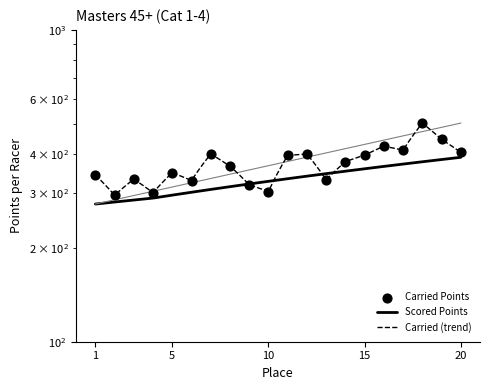

At which category is the sum across all series the highest?

18